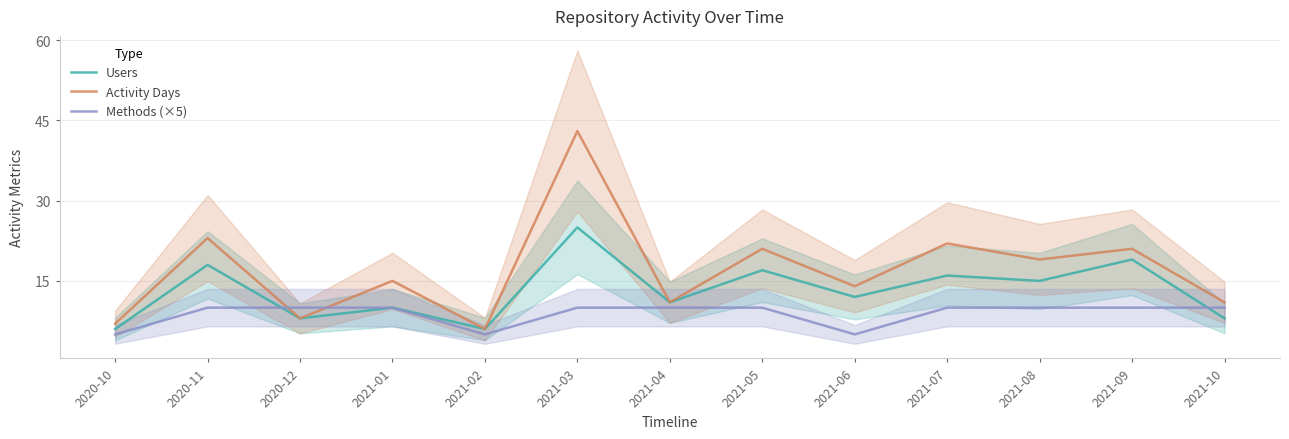

In Users, how many points are higher than both neighbors (excluding endpoints)?

6